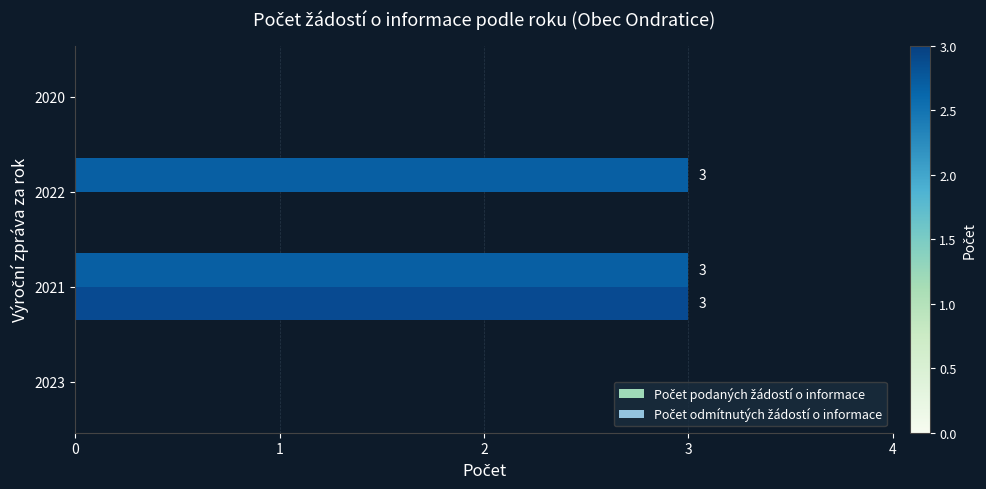

At which category is the sum across all series the highest?

2021